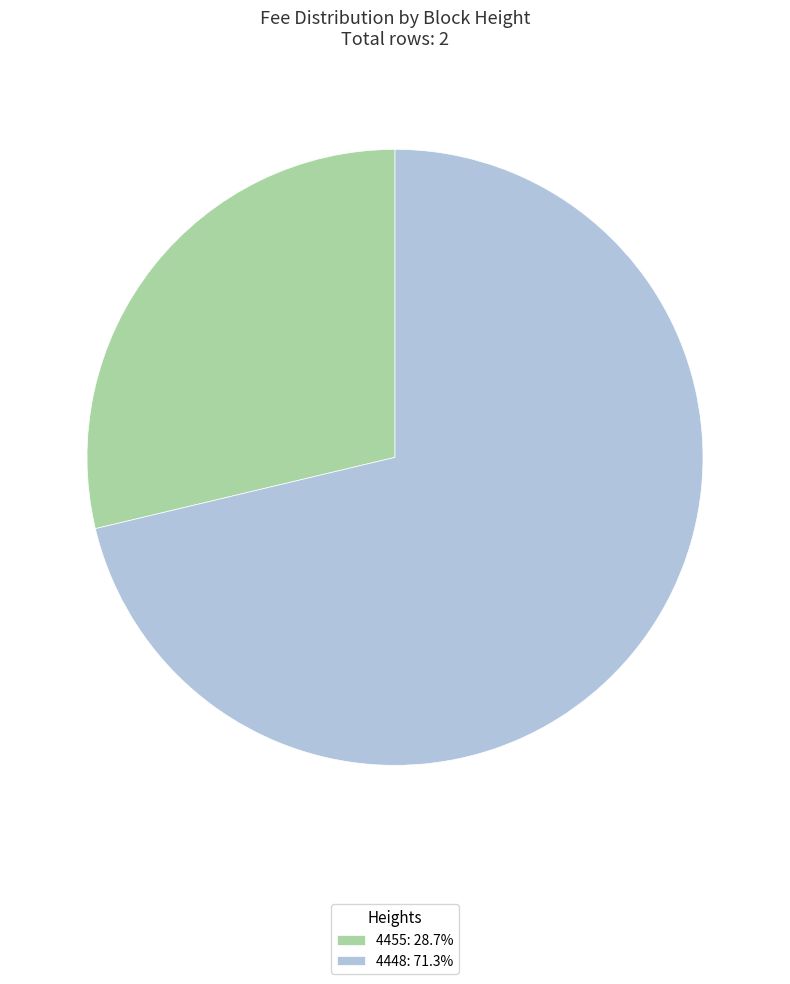

Combined, do 4448 and 4455 account for over 50%?

Yes